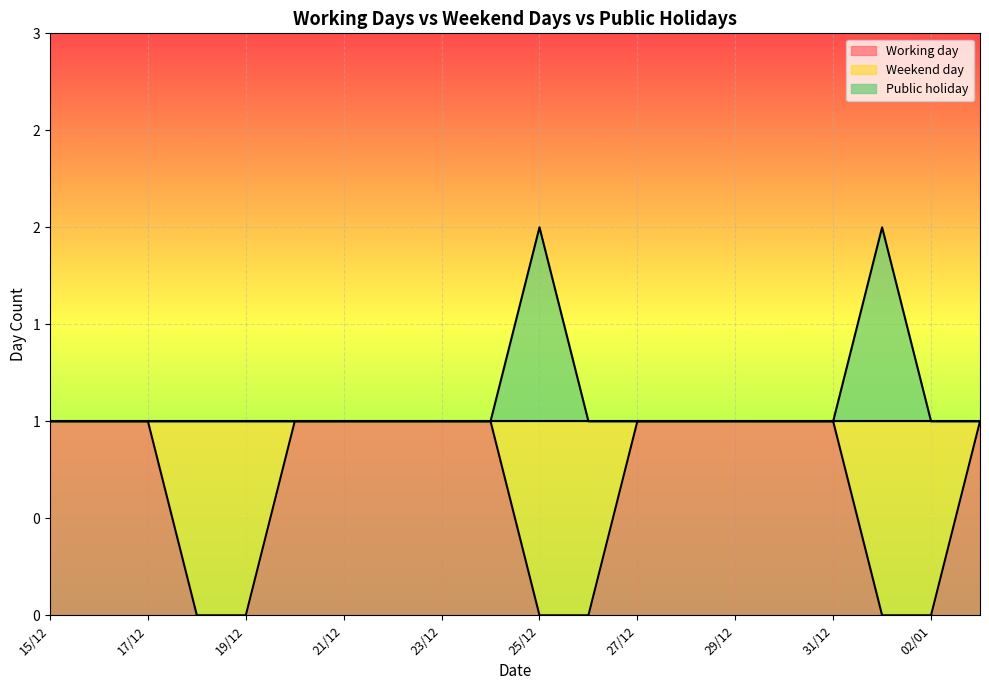

True or false: Public holiday and Working day cross at least once.

False